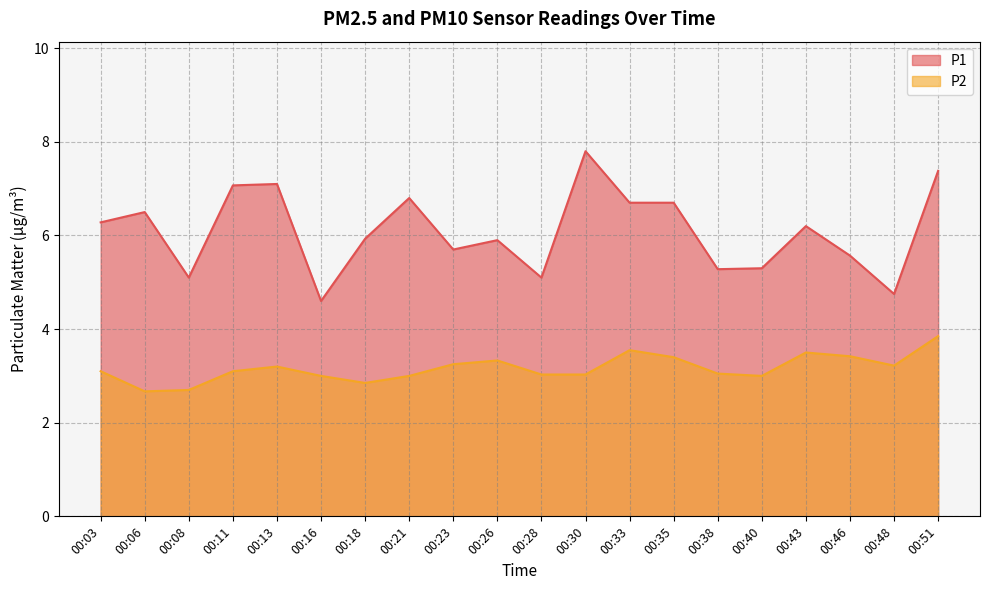

What value does the P2 series have at 00:08?

2.7